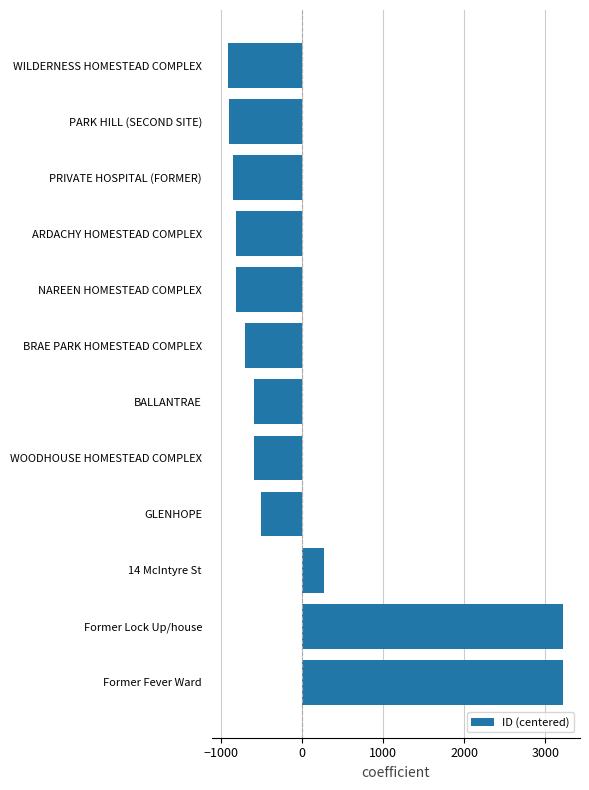

What is the label of the 5th bar from the bottom?

WOODHOUSE HOMESTEAD COMPLEX